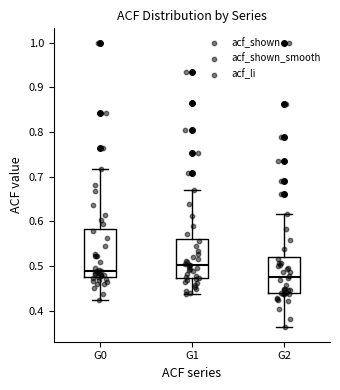

Reading left to right, transcribe this box plot: for each box, give where its median line is, the range the box spans, and where its two whiskers end, as read against the y-axis. The values are not printed on the chart, so give them approximately, as read against the axis.

G0: median 0.49, box 0.48 to 0.58, whiskers 0.42 to 0.72
G1: median 0.50, box 0.47 to 0.56, whiskers 0.44 to 0.67
G2: median 0.48, box 0.44 to 0.52, whiskers 0.36 to 0.62